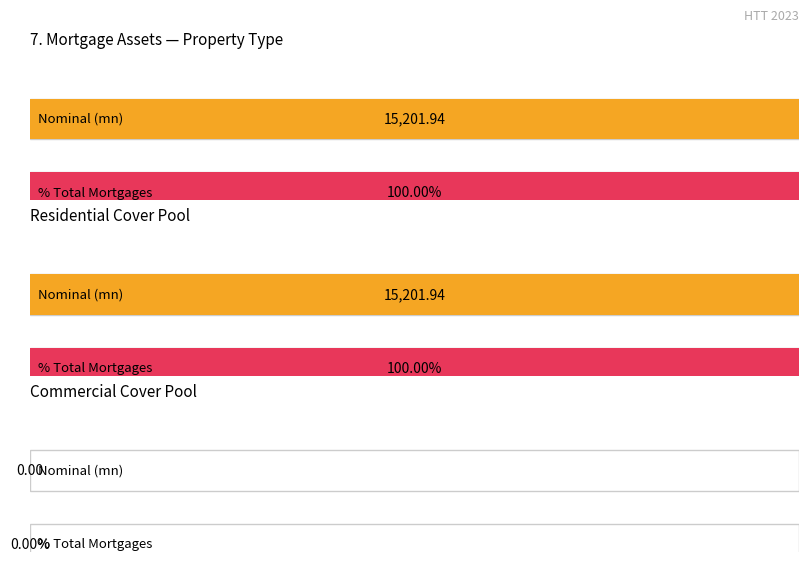

Does the chart contain any negative values?

No